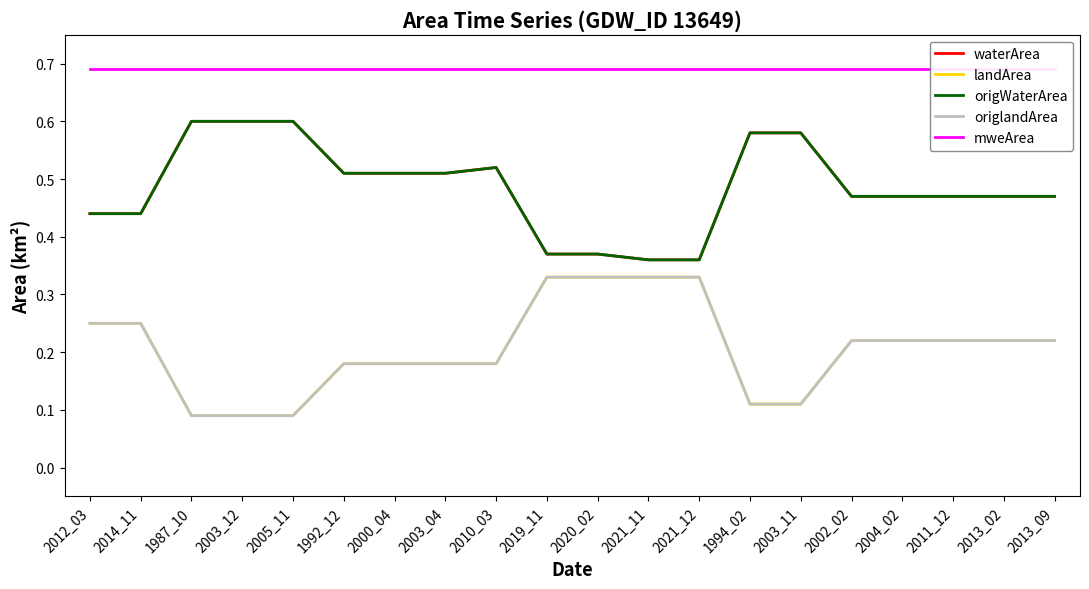

Rank the series by their maximum value, from highest to lowest.

mweArea, waterArea, origWaterArea, landArea, origlandArea